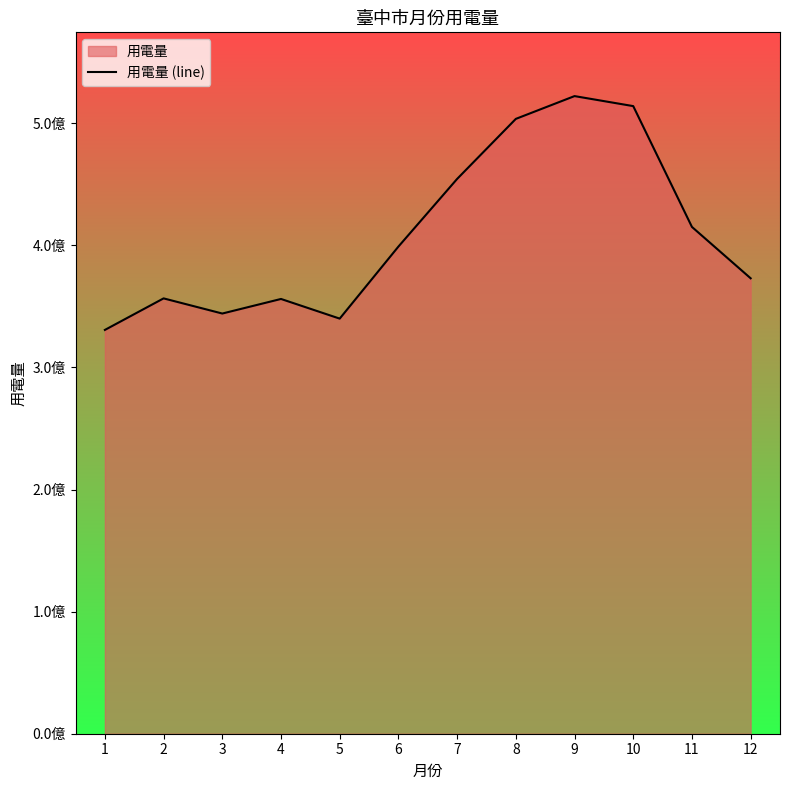

Reading left to right, what are all the values shown in this chart?

1=330710409	2=356542907	3=344133107	4=356068747	5=339968344	6=398968587	7=454380702	8=503551430	9=522214761	10=514013204	11=415066352	12=372991207